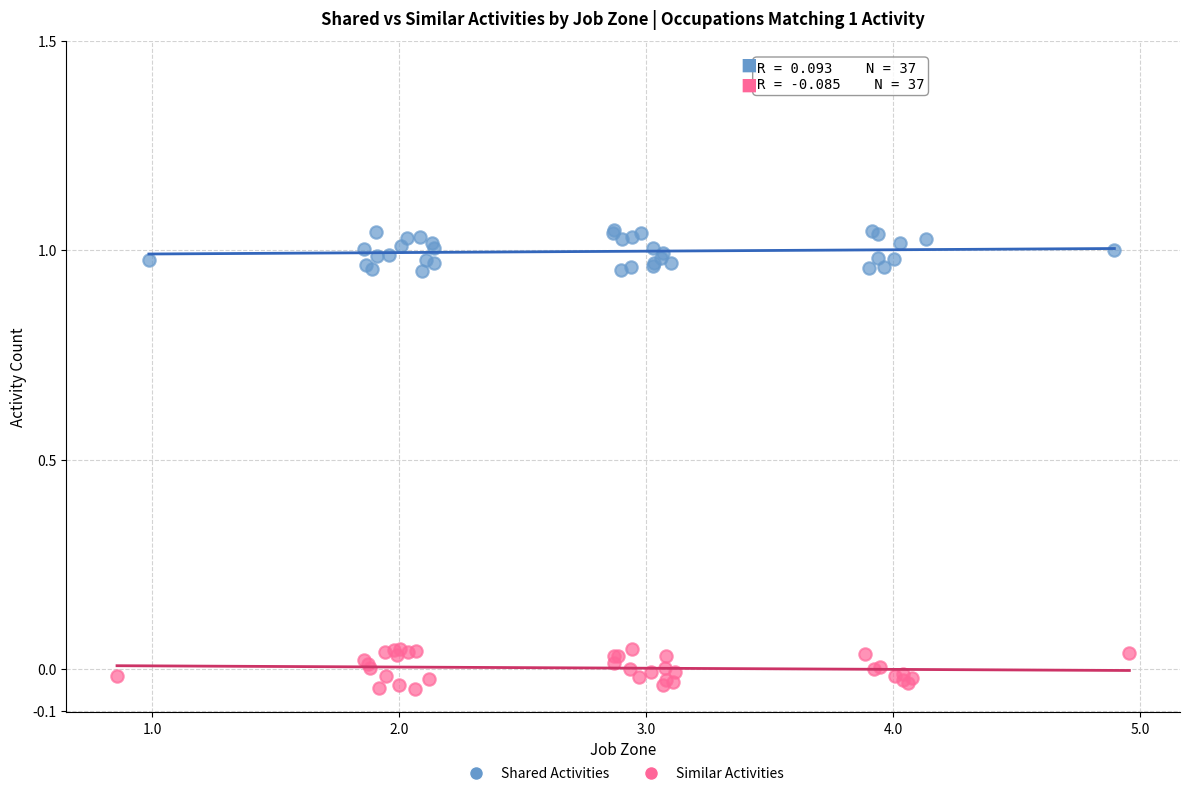

Which series contains the lowest Y value?

Similar Activities